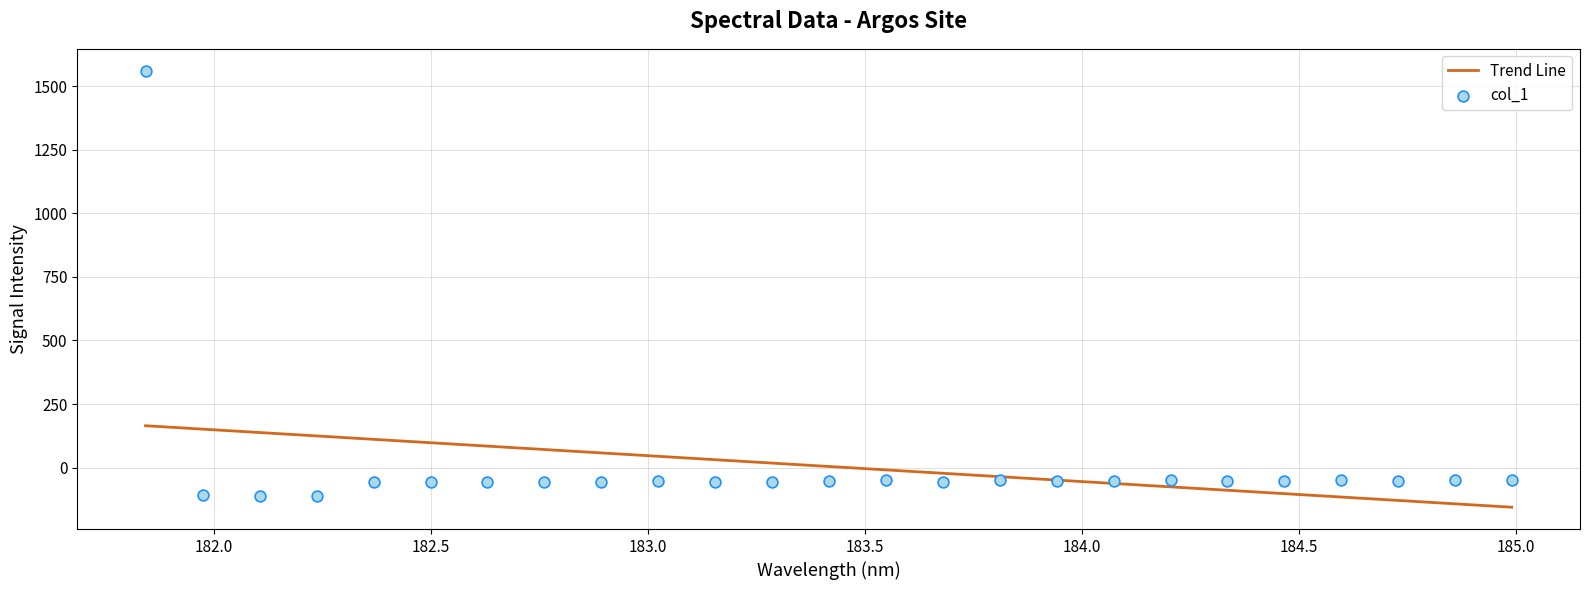

What are all the series names shown in the legend?

Trend Line, col_1